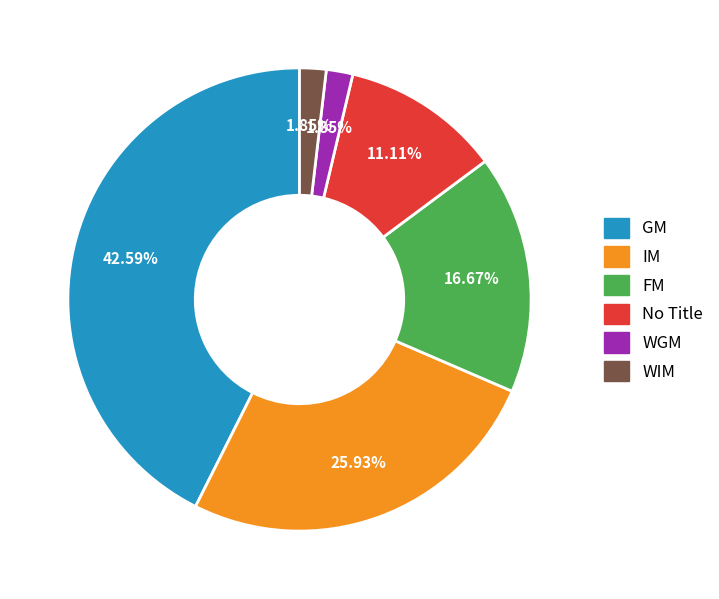

Which slice is the largest?

GM